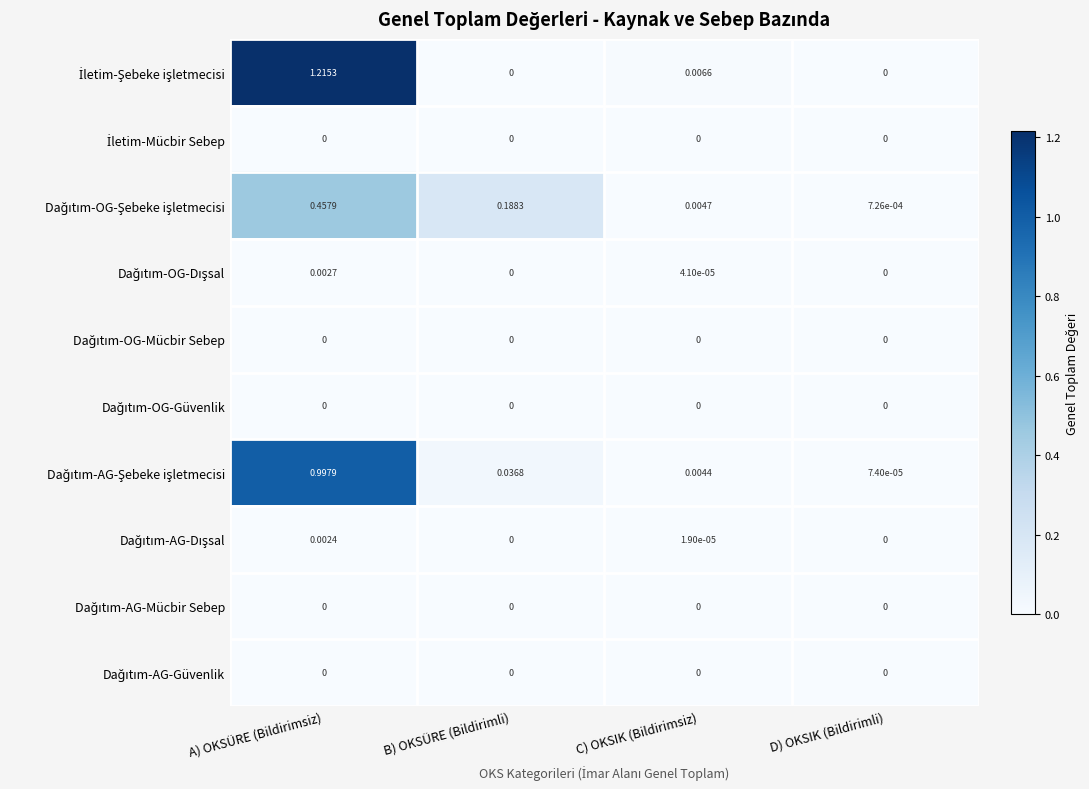

At which category is the sum across all series the highest?

A) OKSÜRE (Bildirimsiz)